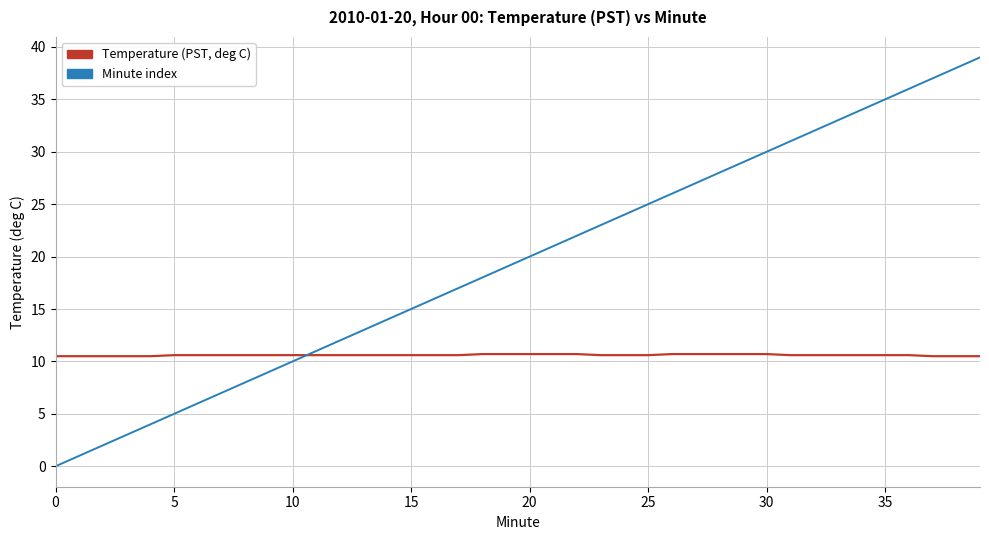

Rank the series by their maximum value, from lowest to highest.

Temperature (PST, deg C), Minute index